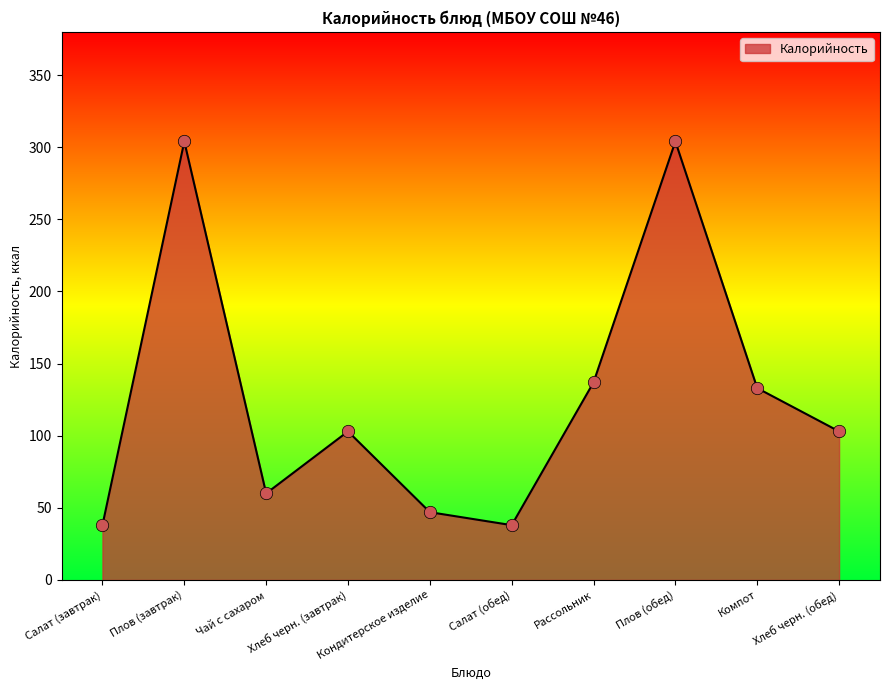

What is the change in value from Плов (завтрак) to Салат (обед)?

-266